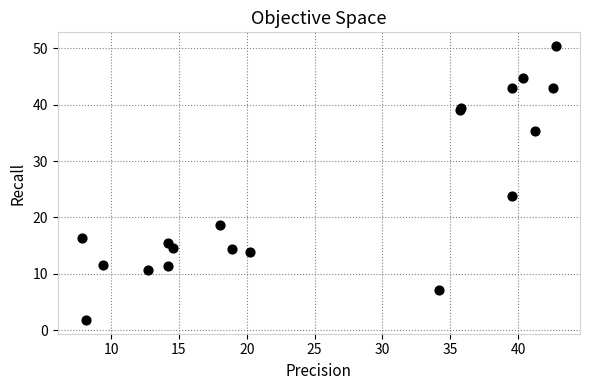

What Y value in the scatter plot is closest to 26?

23.8